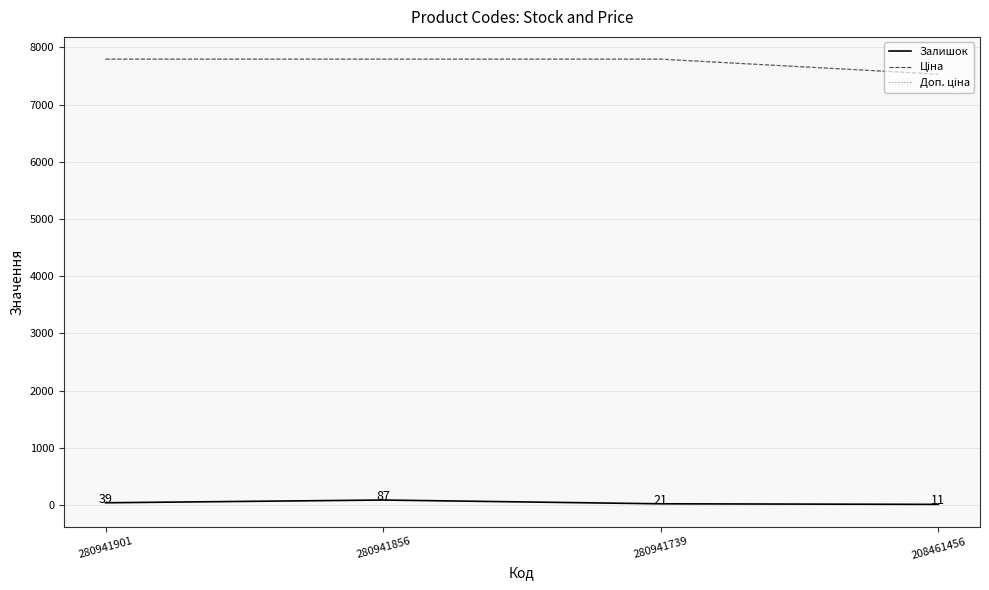

Is this an area chart (filled region under the line)?

No